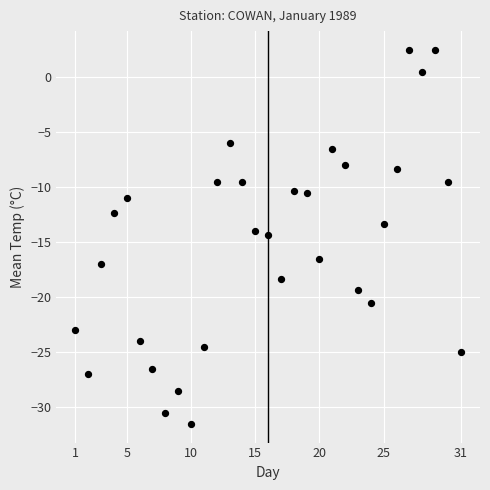

What is the range of X values (max minus min)?

30.0